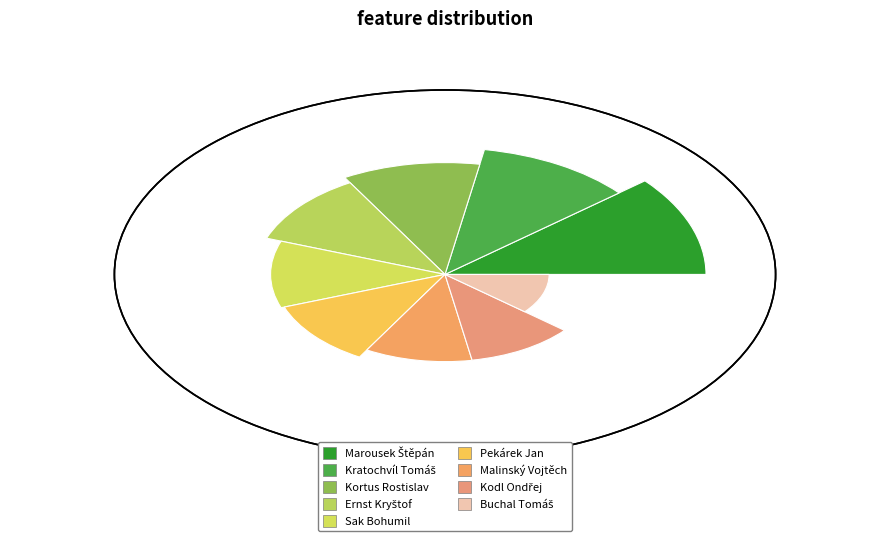

Combined, do Buchal Tomáš and Kodl Ondřej account for over 50%?

No